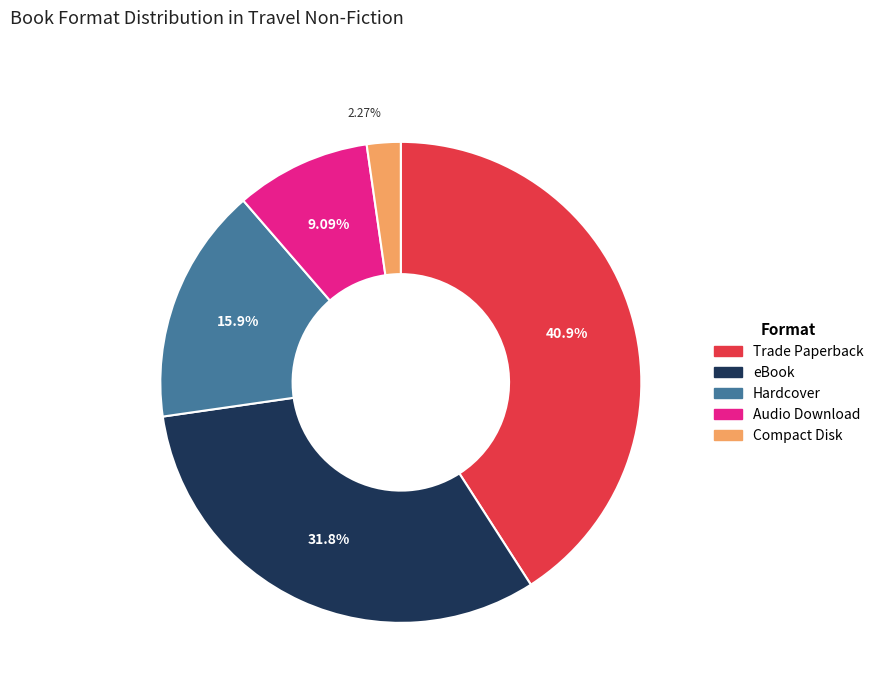

What percentage is the Audio Download slice, to the nearest percent?

9%